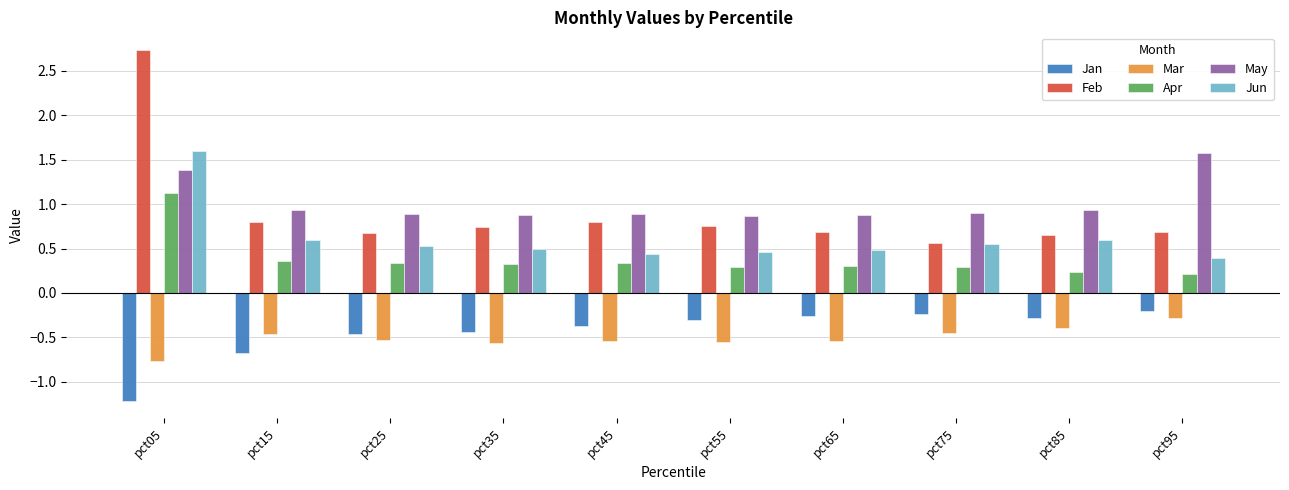

At how many categories does at least one series exceed 0?

10